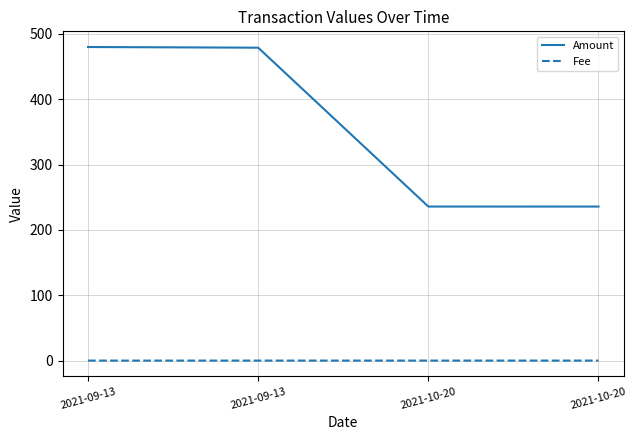

What is the difference between the Amount values at 2021-09-13 and 2021-09-13?

1.0